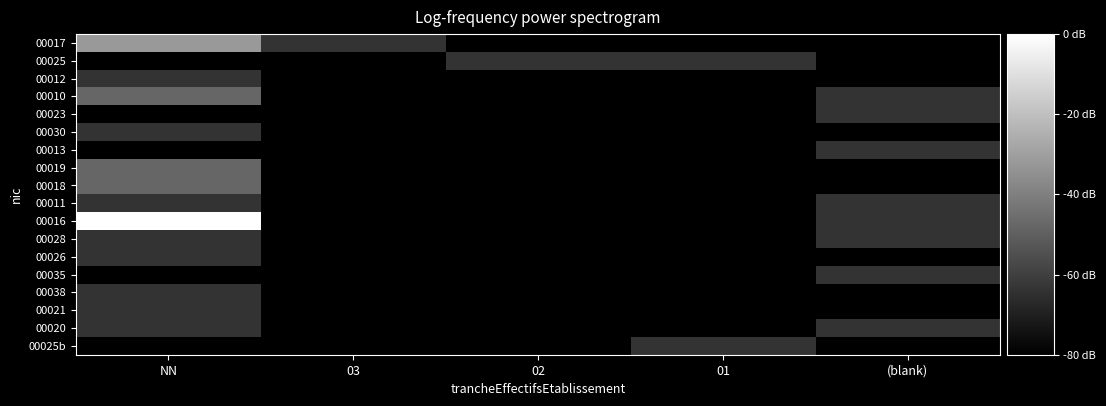

List the series in order of their peak value, highest first.

00016, 00017, 00010, 00019, 00018, 00025, 00012, 00023, 00030, 00013, 00011, 00028, 00026, 00035, 00038, 00021, 00020, 00025b